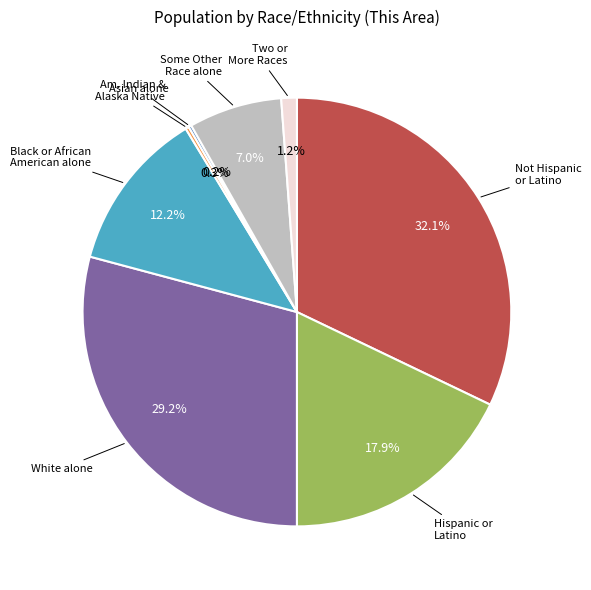

Is there any slice that represents more than half of the pie?

No